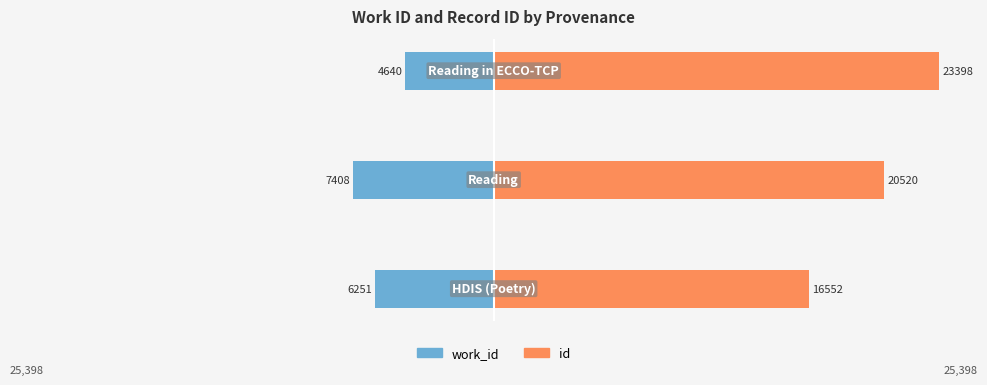

What is the difference between the work_id values at 2 and 0?

1611